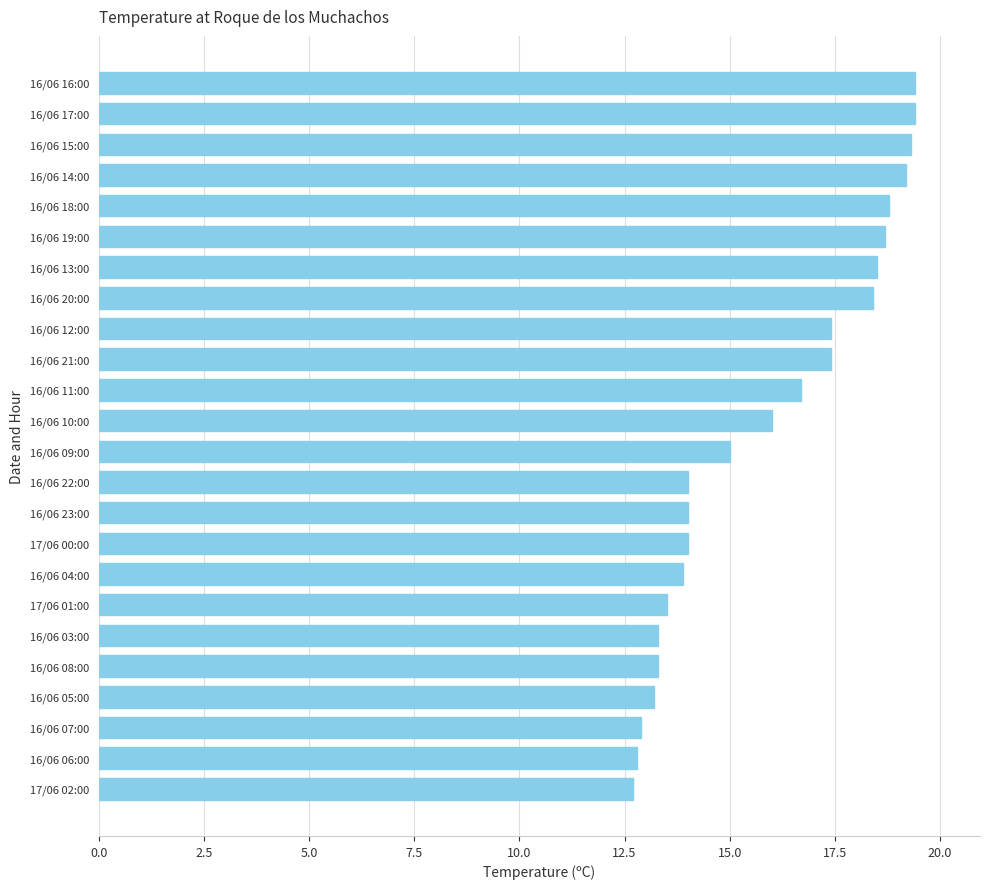

Is it true that the value at 16/06 06:00 is 19.4?

False